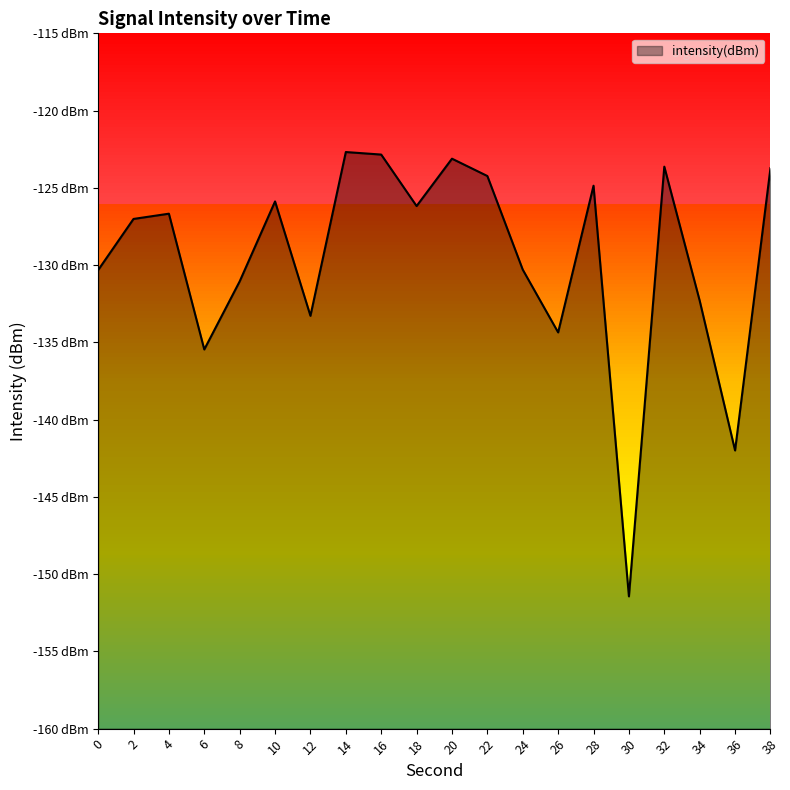

The chart shows a value of -130.3 at 24. True or false?

True